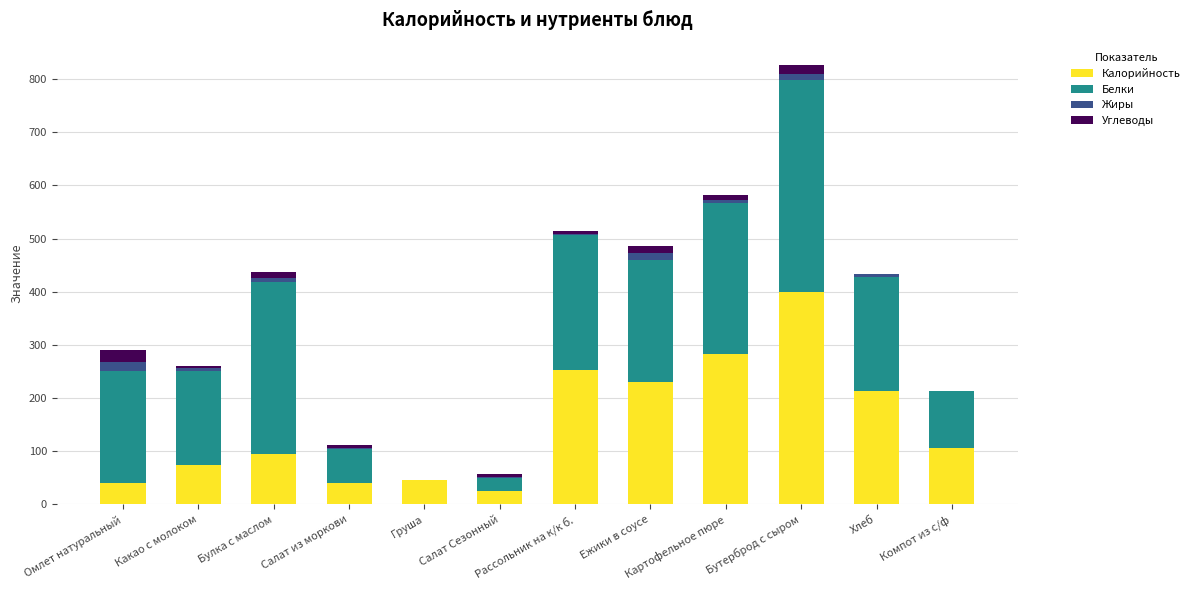

How many distinct data groups are displayed?

4